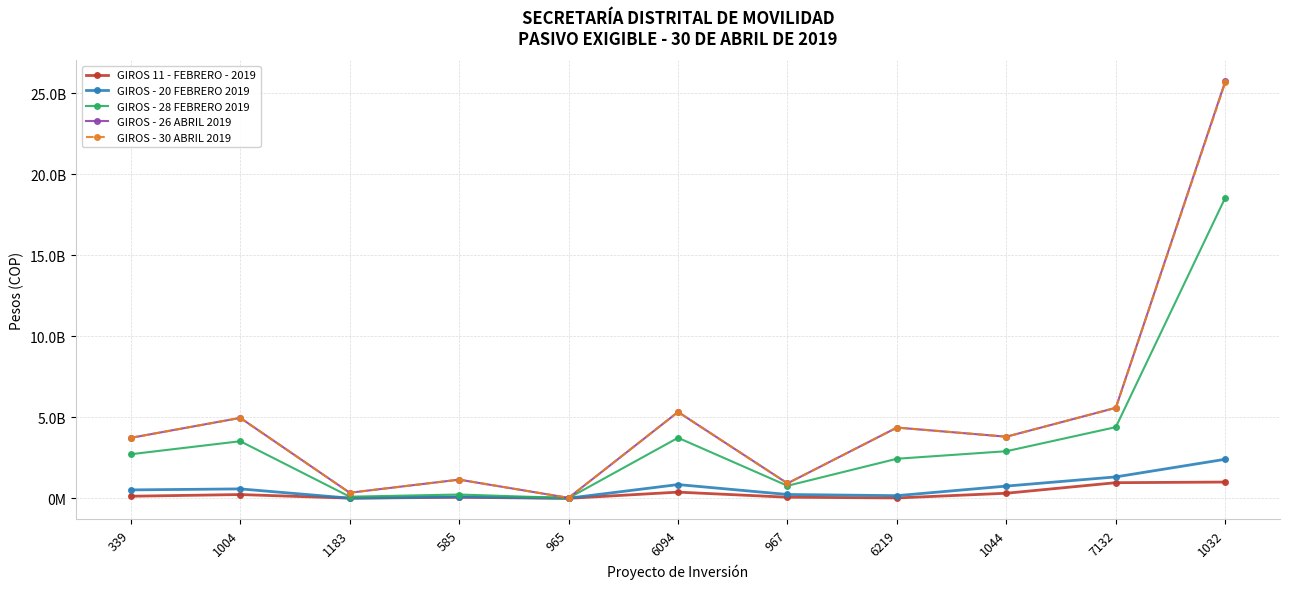

Where is the first local maximum for GIROS 11 - FEBRERO - 2019?

1004